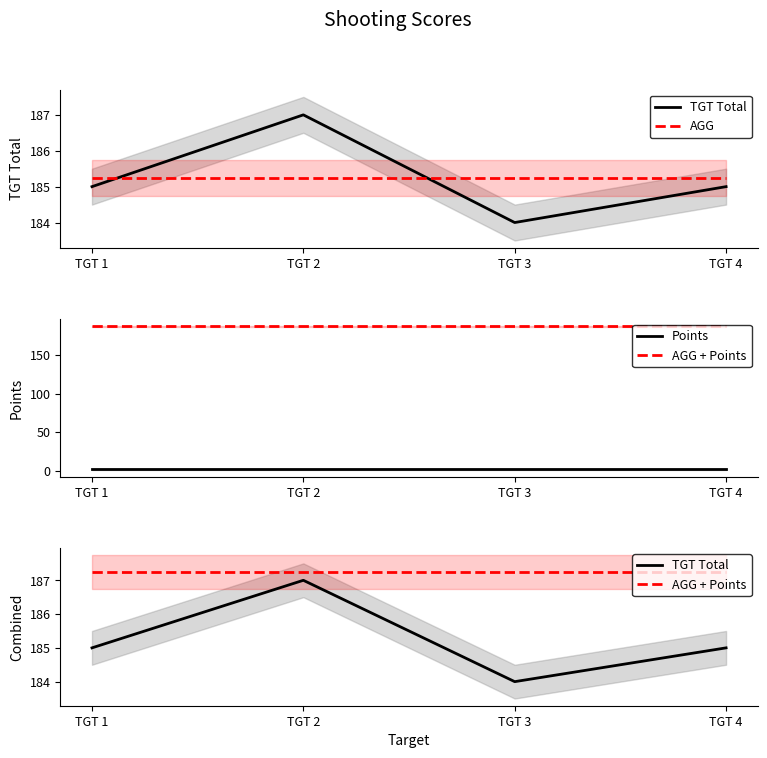

At which category is the sum across all series the highest?

TGT 2